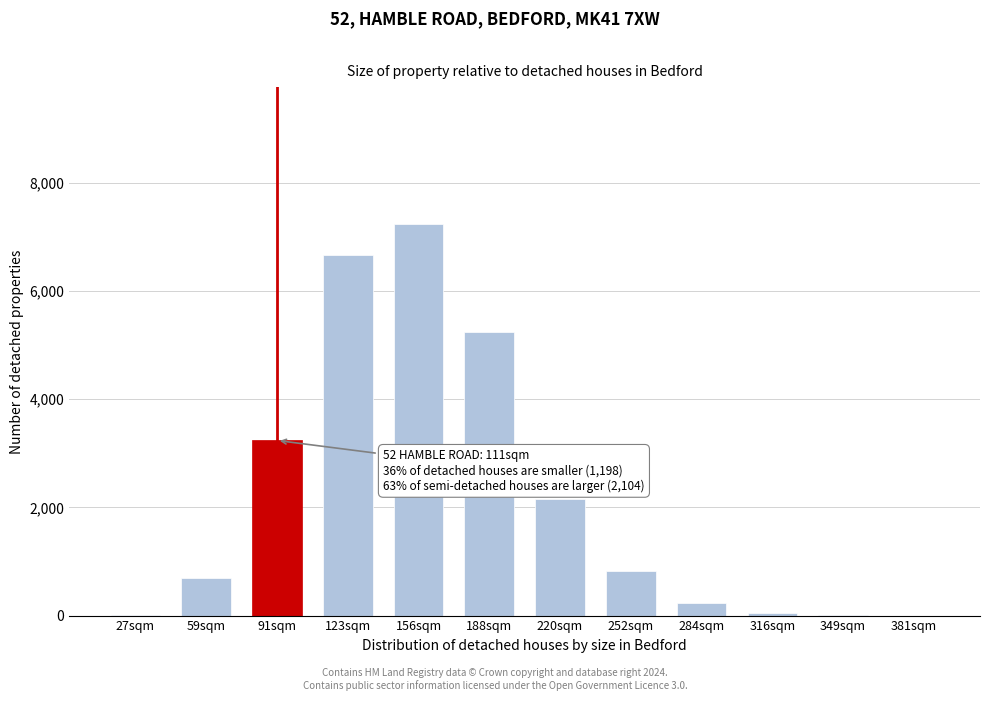

What is the greatest value displayed?

7233.2